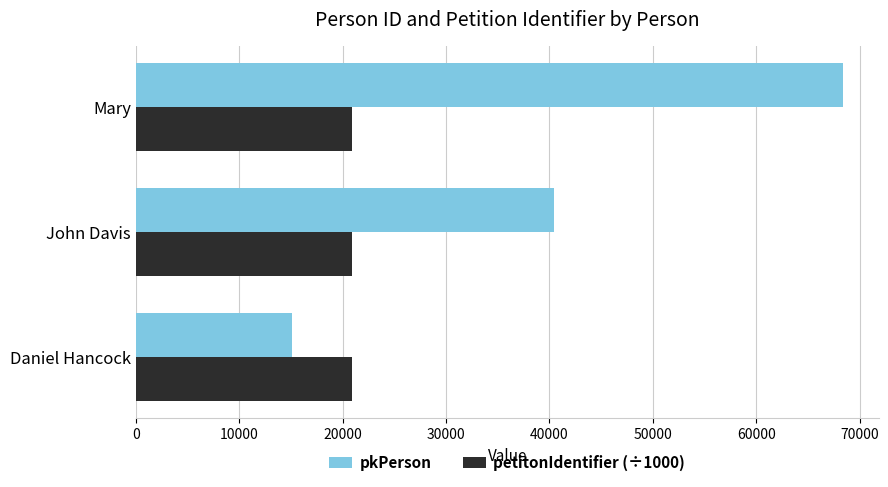

What is the approximate value of petitonIdentifier (÷1000) at Mary?

20882.3